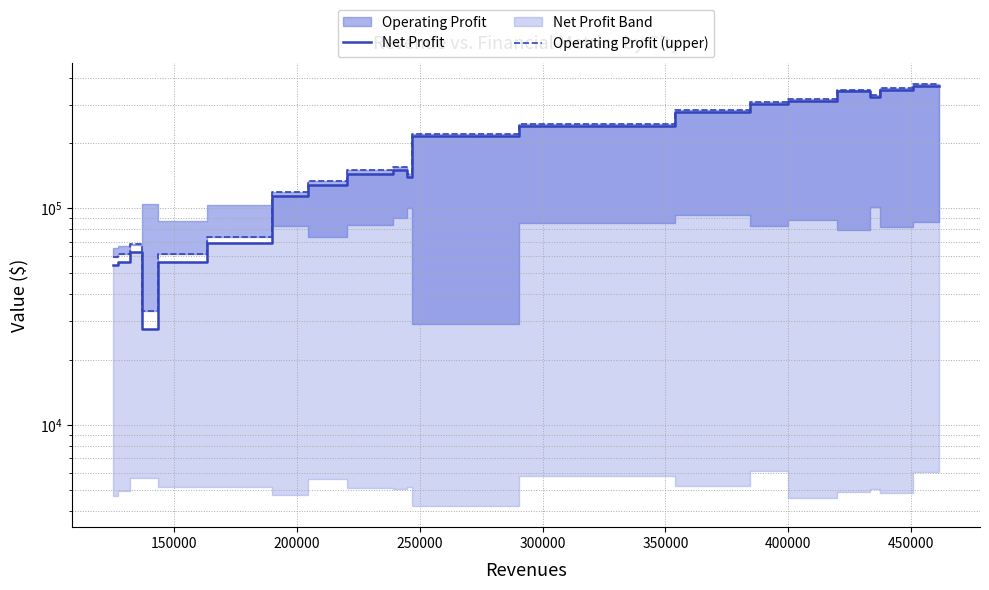

How many lines are shown in the chart?

2